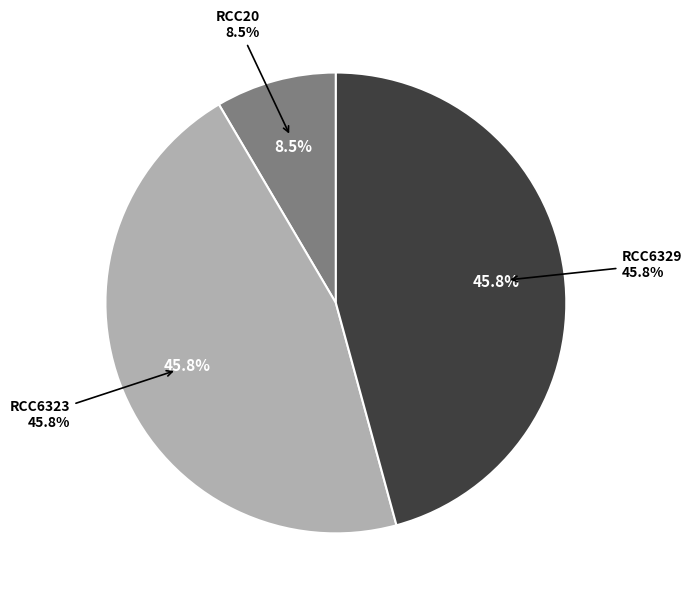

What percentage do RCC20 and RCC6329 together represent?

54.2%